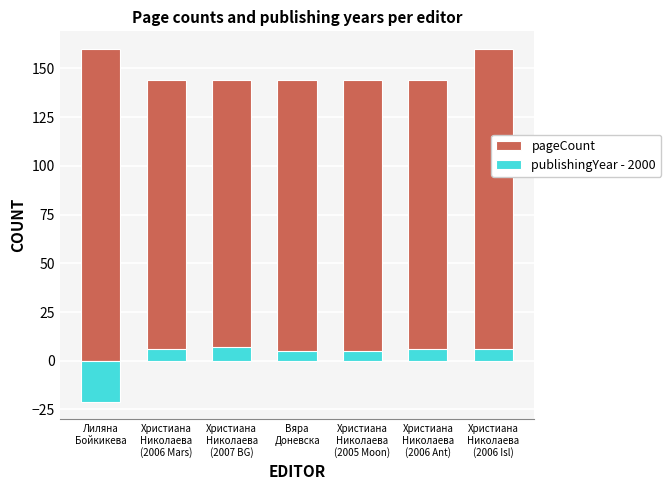

What is the difference between the maximum and second lowest values in the pageCount series?

16